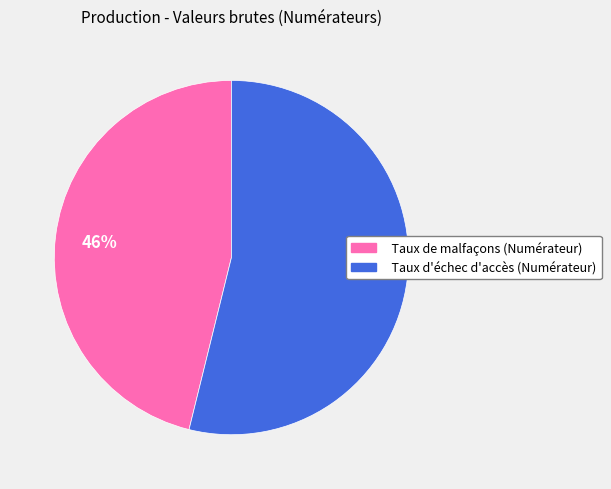

Does Taux de malfaçons (Numérateur) represent more than half of the total?

No